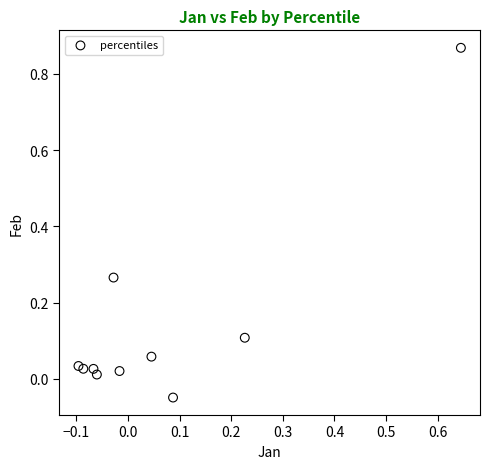

How many data points are displayed?

10